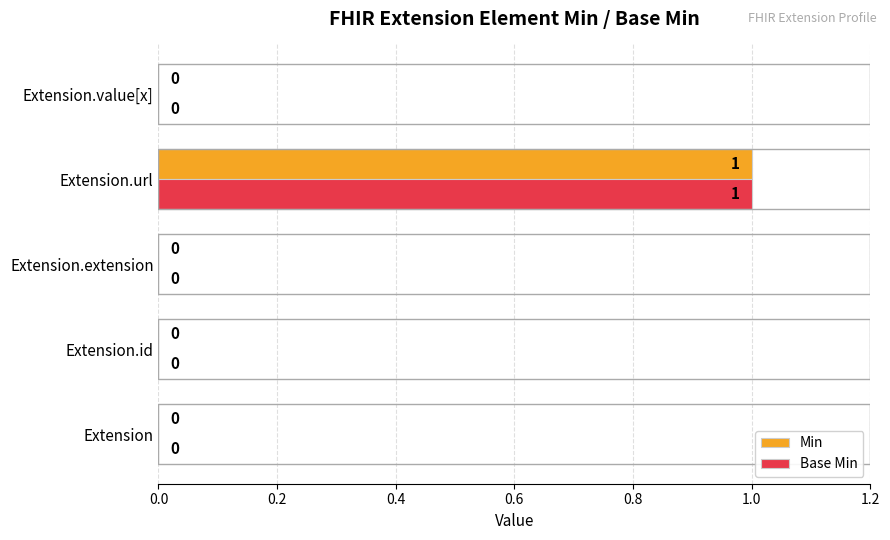

Which category has the highest value in the Min series?

Extension.url